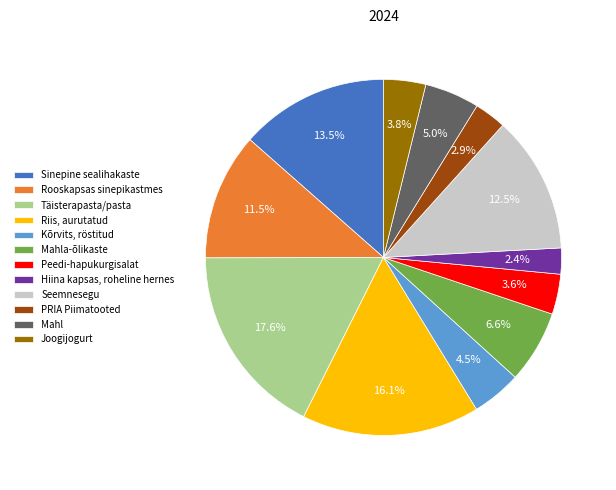

How much of the chart is everything except Seemnesegu?

87.5%